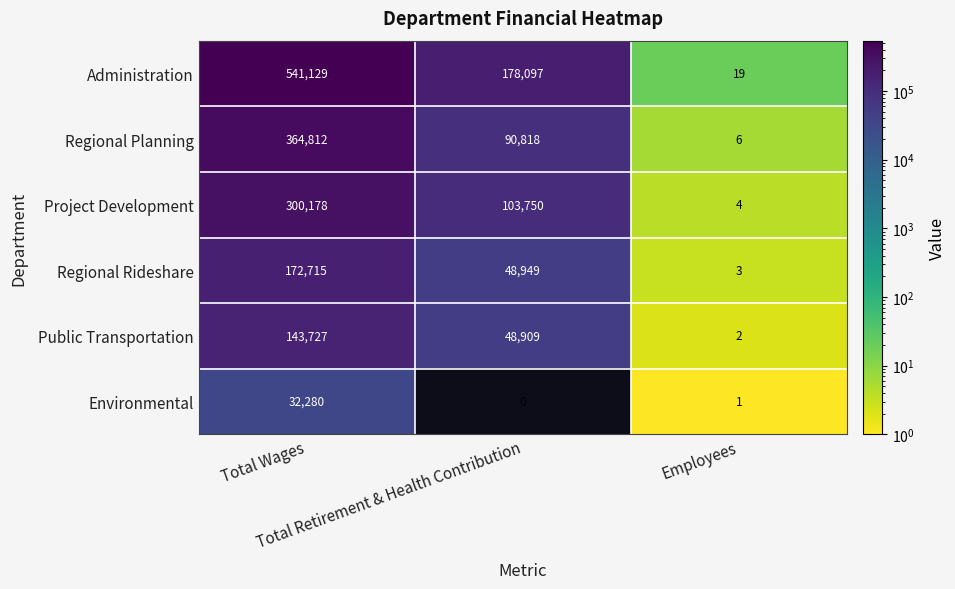

Count the Project Development values in the range 4 to 300178.

3